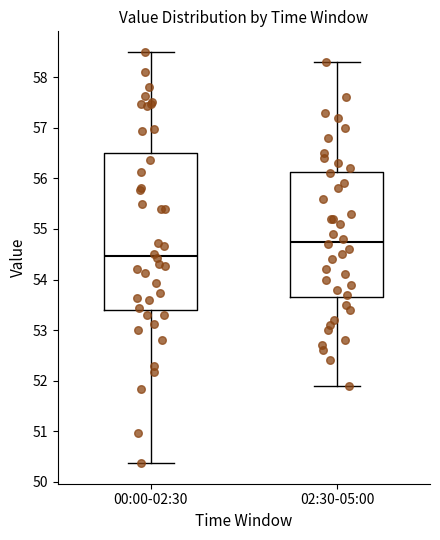

Reading left to right, transcribe this box plot: for each box, give where its median line is, the range the box spans, and where its two whiskers end, as read against the y-axis. The values are not printed on the chart, so give them approximately, as read against the axis.

00:00-02:30: median 54.5, box 53.4 to 56.5, whiskers 50.4 to 58.5
02:30-05:00: median 54.8, box 53.7 to 56.1, whiskers 51.9 to 58.3